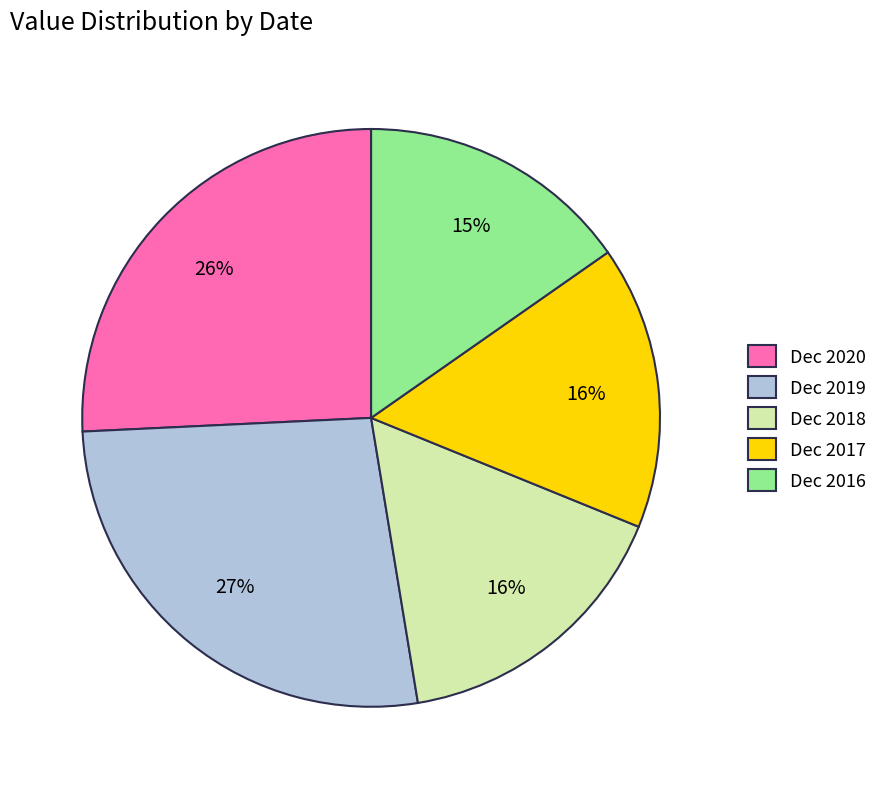

To the nearest percent, what is the combined percentage of Dec 2017 and Dec 2018?

32%